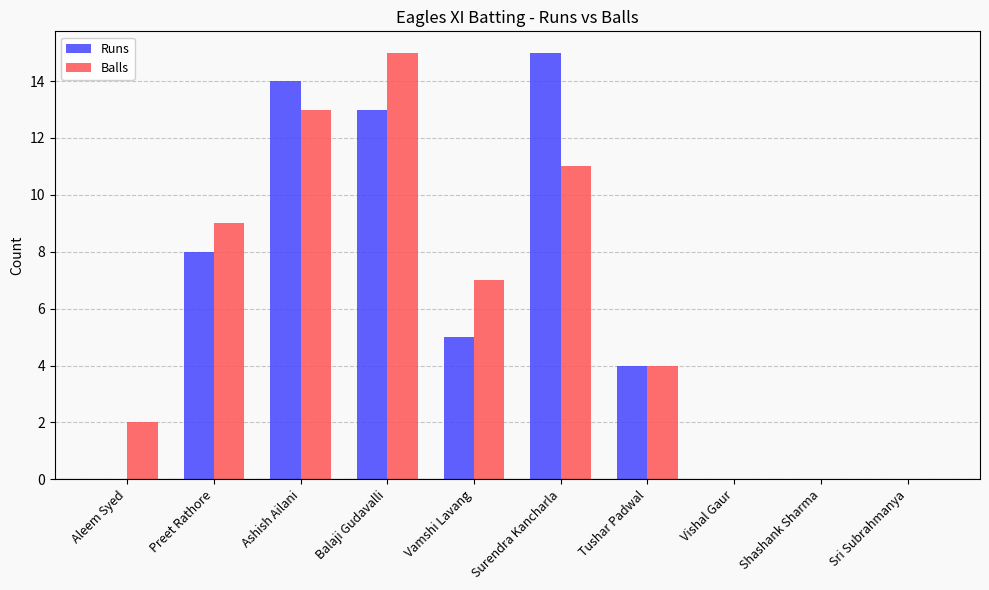

Is the value of Balls at Aleem Syed greater than the value of Runs at Shashank Sharma?

Yes